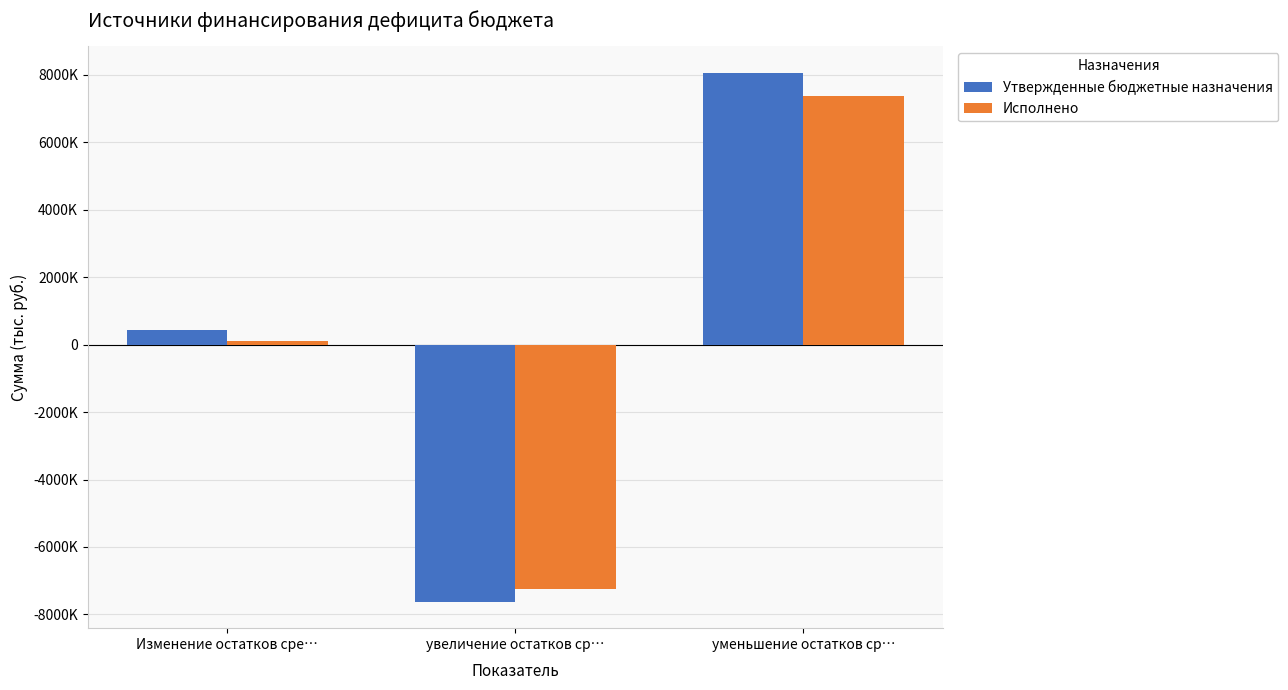

Which series has the largest range (max minus min)?

Утвержденные бюджетные назначения